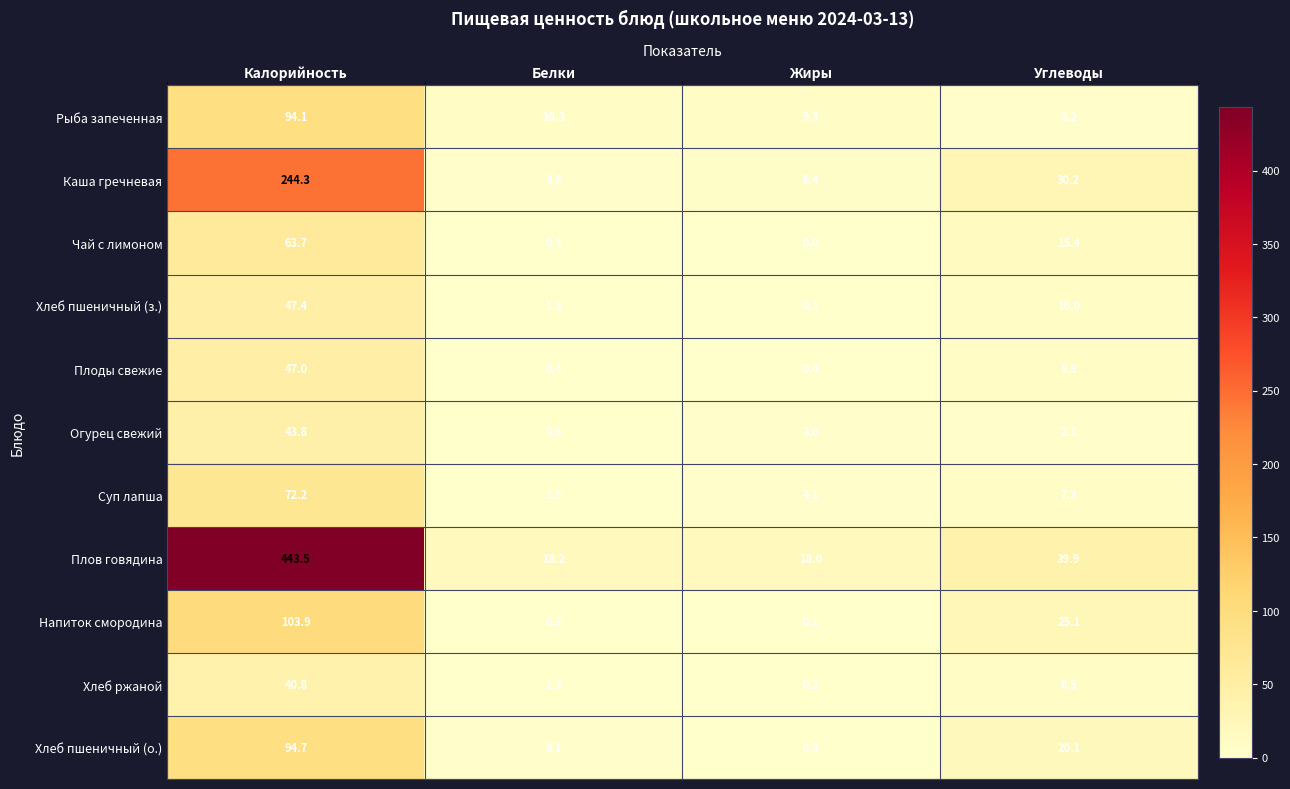

What is the difference between the Огурец свежий values at Белки and Жиры?

3.0